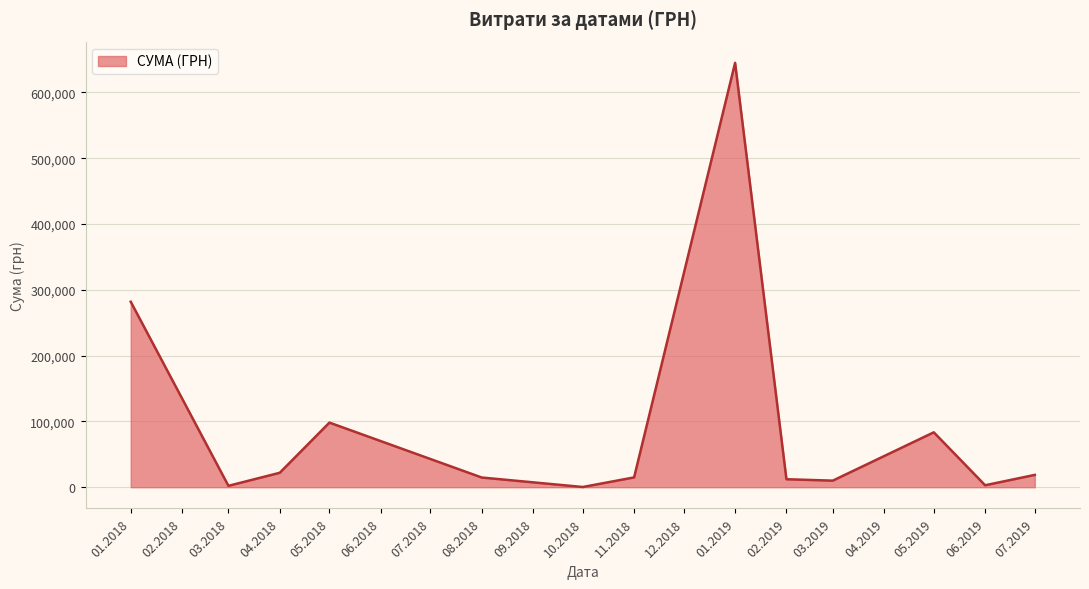

What is the greatest value displayed?

645005.1